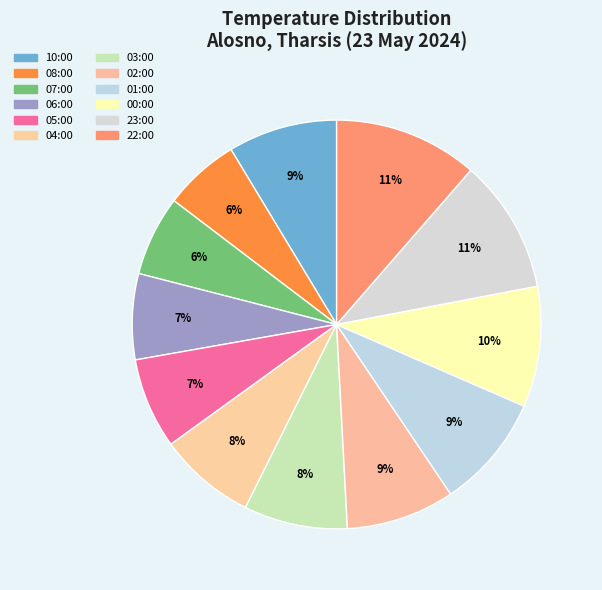

To the nearest percent, what percentage of the pie is 06:00?

7%